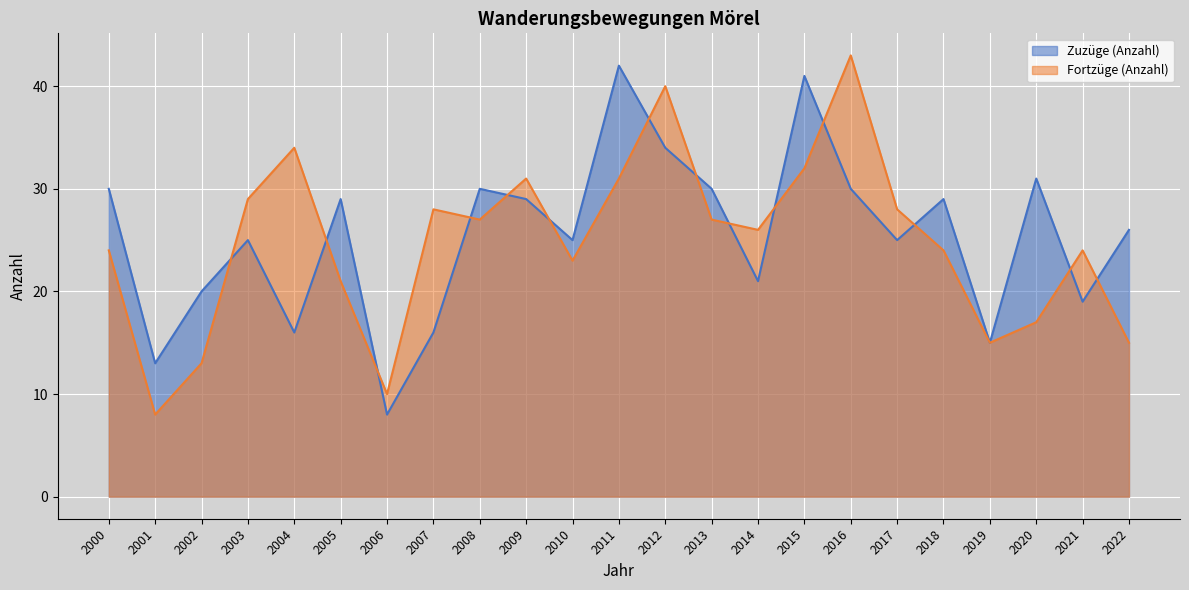

What is the approximate value of Zuzüge (Anzahl) at 2008, to the nearest 5?

30